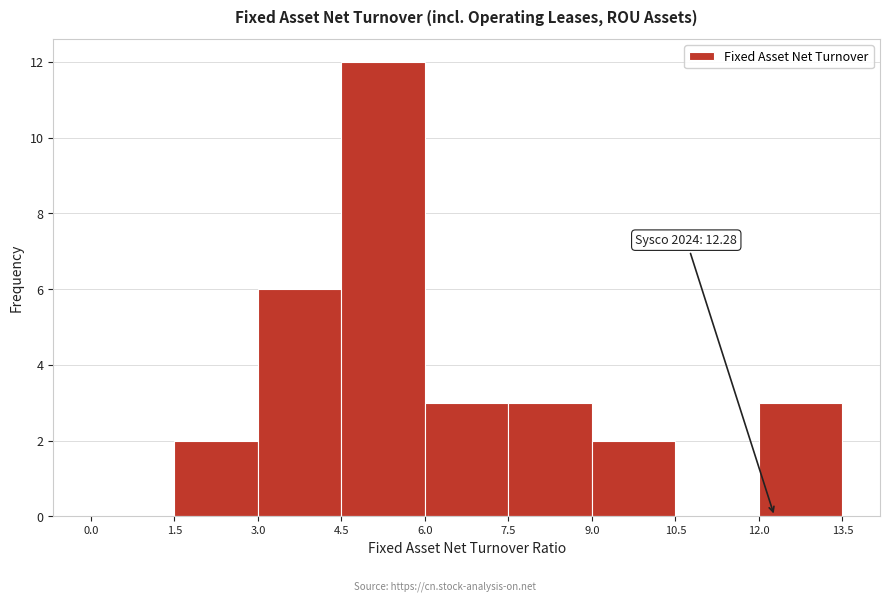

Which range on the x-axis has the tallest bar?

4.5 to 6.0